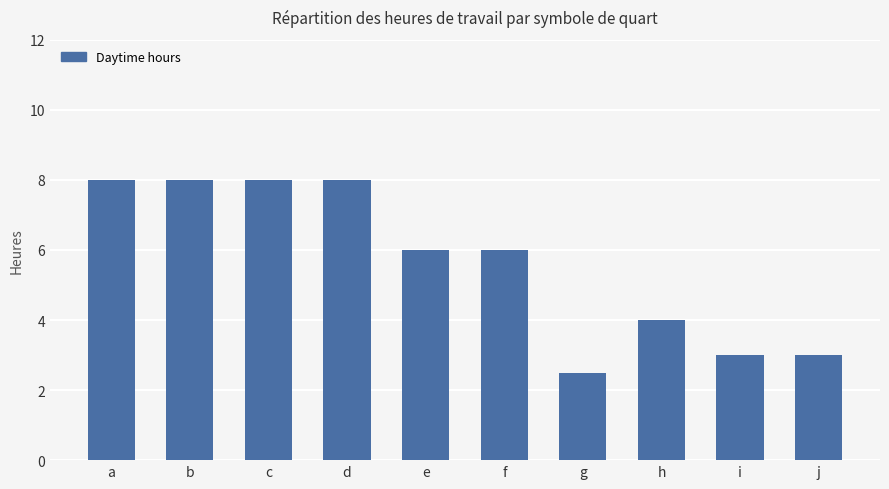

What is the difference between the maximum and minimum values?

5.5